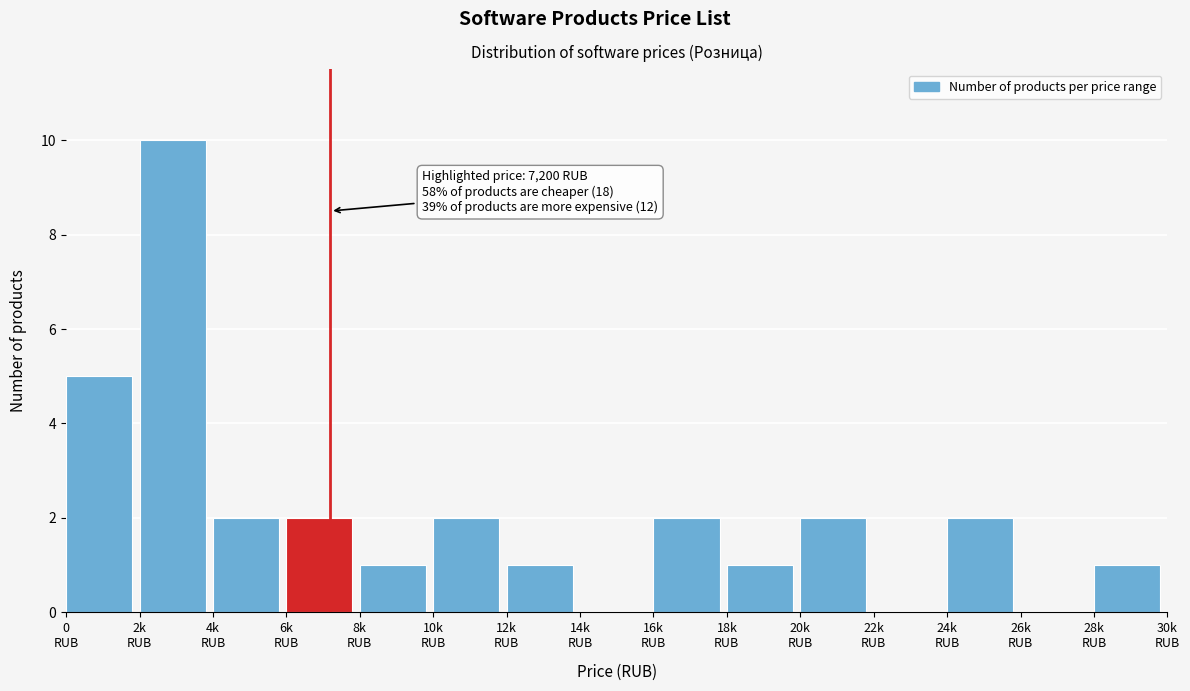

What is the maximum value shown in the chart?

10